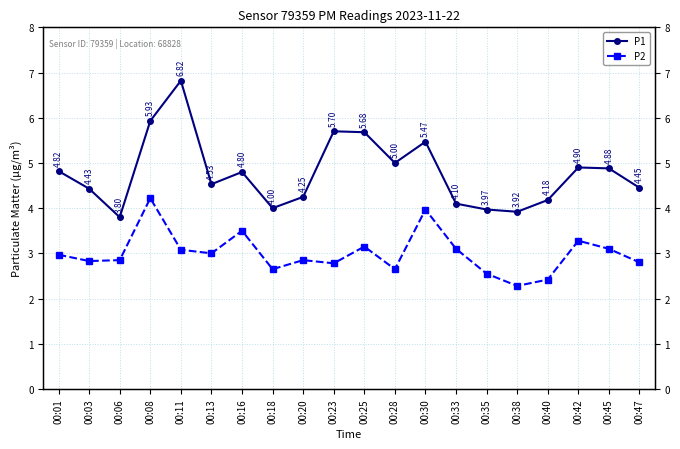

Rank the series by their maximum value, from highest to lowest.

P1, P2